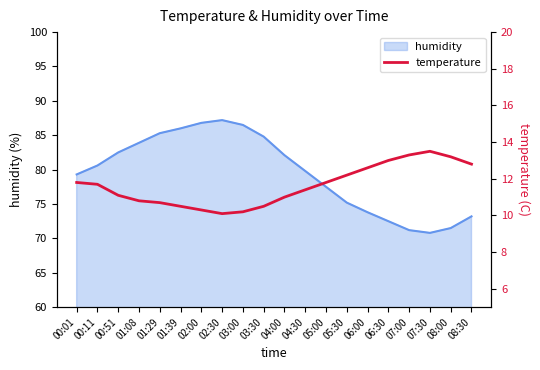

Reading left to right, what are all the values shown in this chart?

00:01=11.8	00:11=11.7	00:51=11.1	01:08=10.8	01:29=10.7	01:39=10.5	02:00=10.3	02:30=10.1	03:00=10.2	03:30=10.5	04:00=11.0	04:30=11.4	05:00=11.8	05:30=12.2	06:00=12.6	06:30=13.0	07:00=13.3	07:30=13.5	08:00=13.2	08:30=12.8